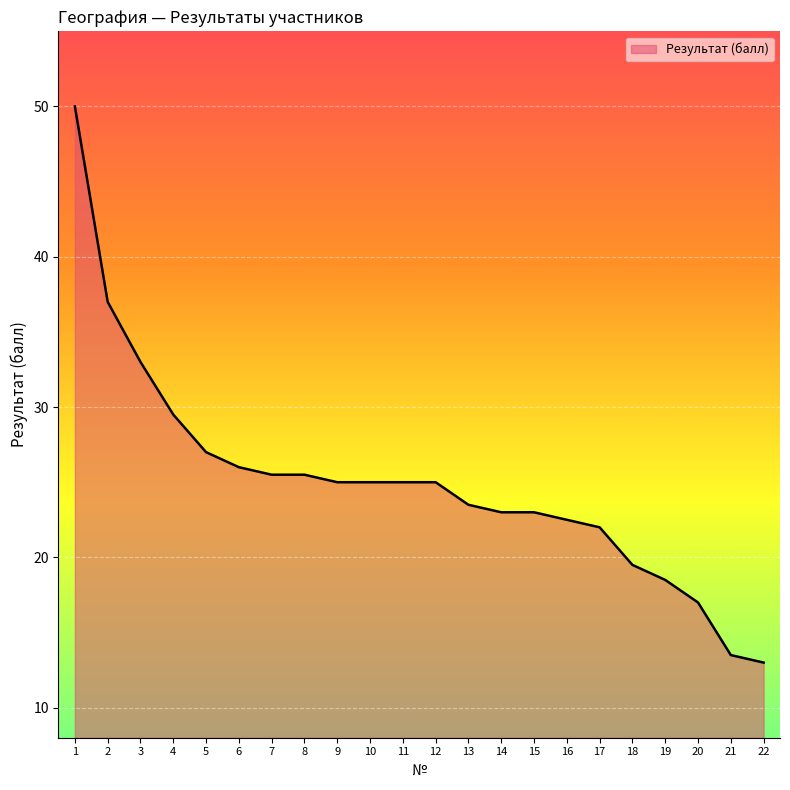

Is it true that the value at 1 is 79.1?

False